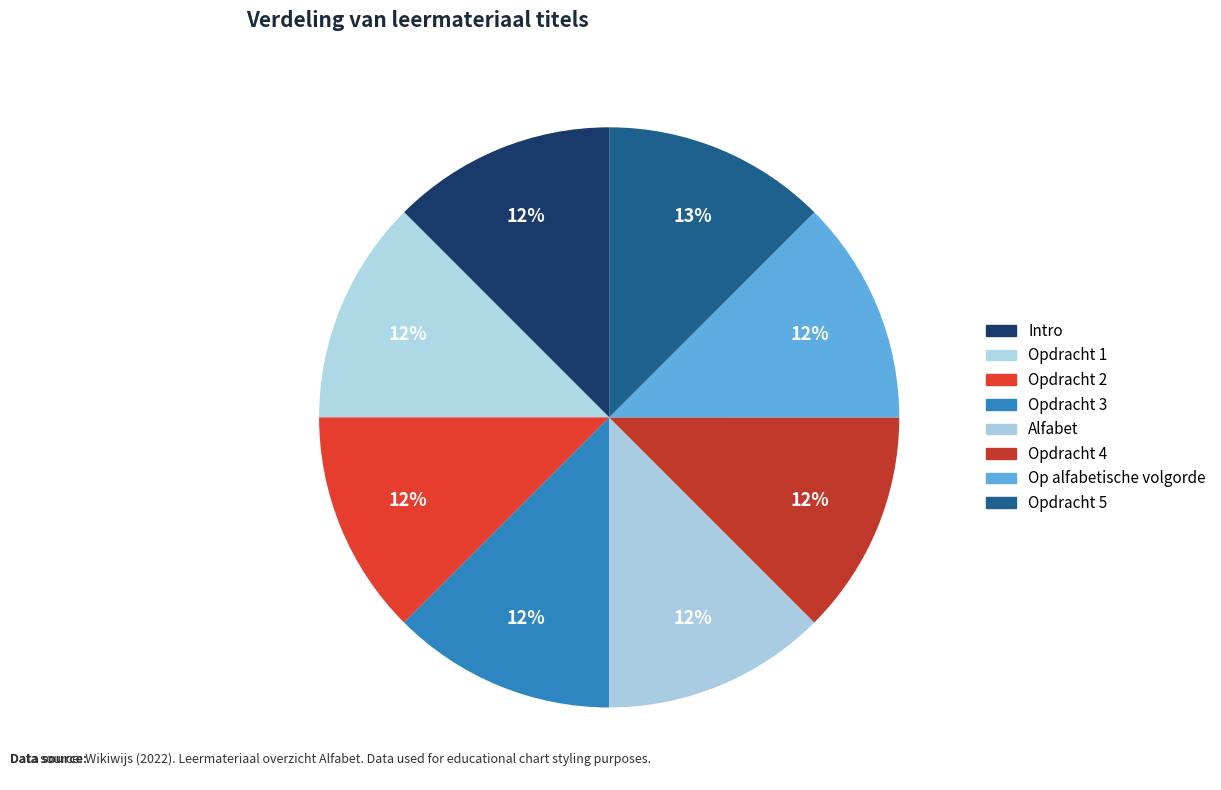

Which category has the biggest portion of the pie?

Opdracht 5